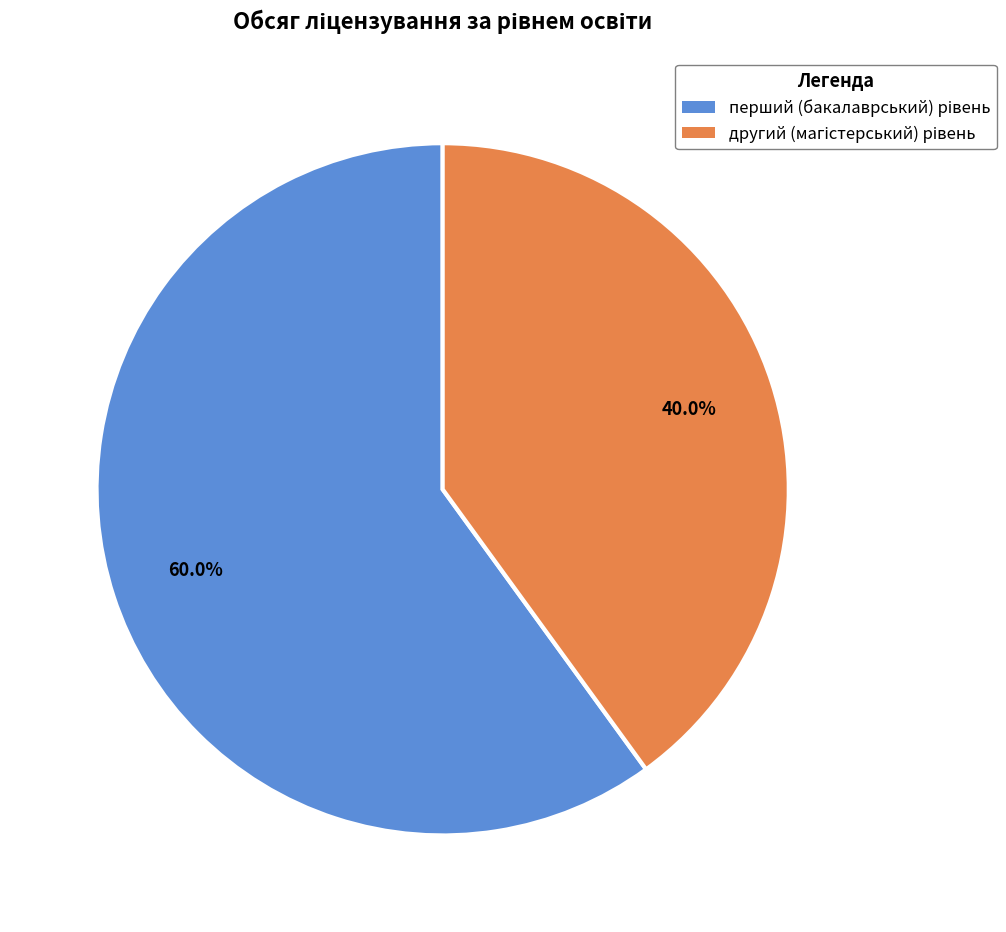

Is there any slice that represents more than half of the pie?

Yes